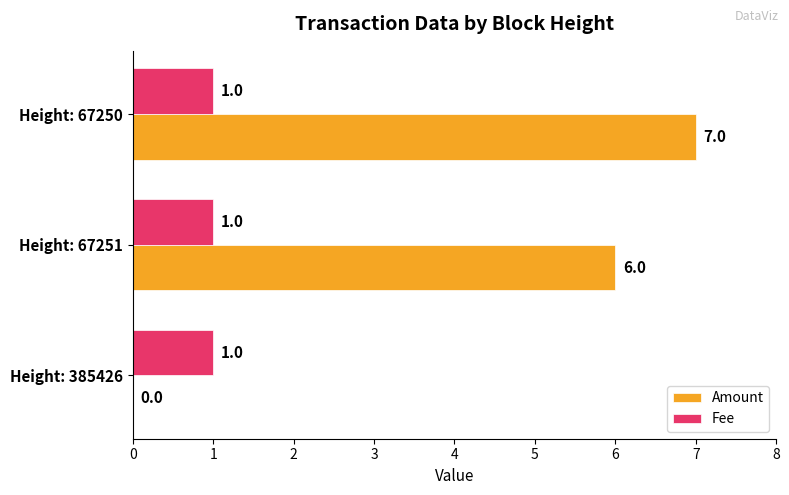

Is it true that Amount equals 4 at Height: 385426?

False